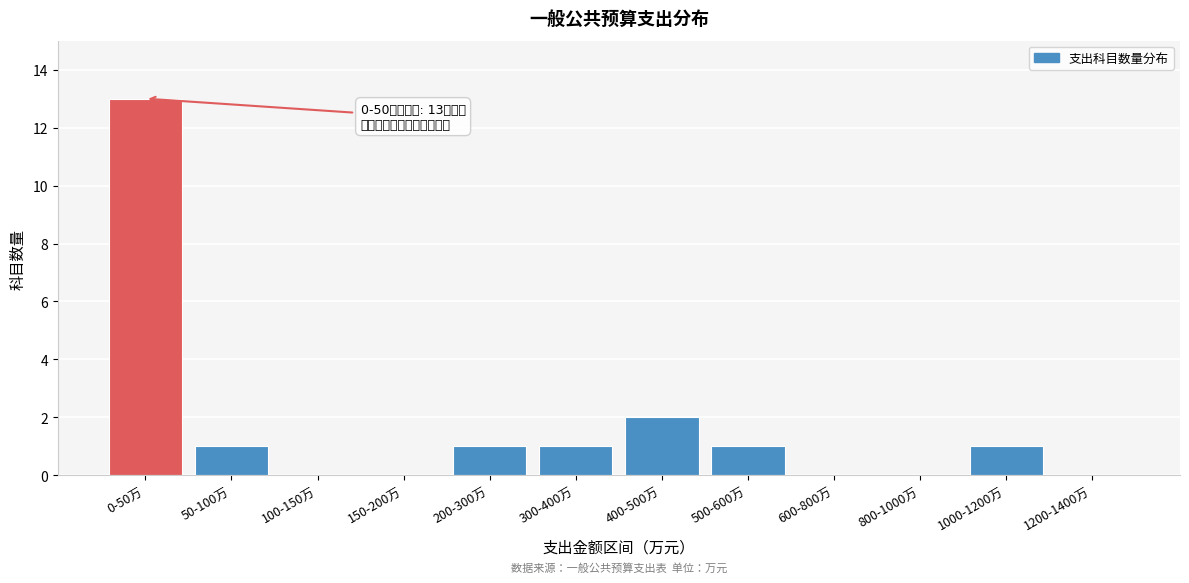

Reading left to right, transcribe all the data shown in this chart.

0-50万=13	50-100万=1	100-150万=0	150-200万=0	200-300万=1	300-400万=1	400-500万=2	500-600万=1	600-800万=0	800-1000万=0	1000-1200万=1	1200-1400万=0